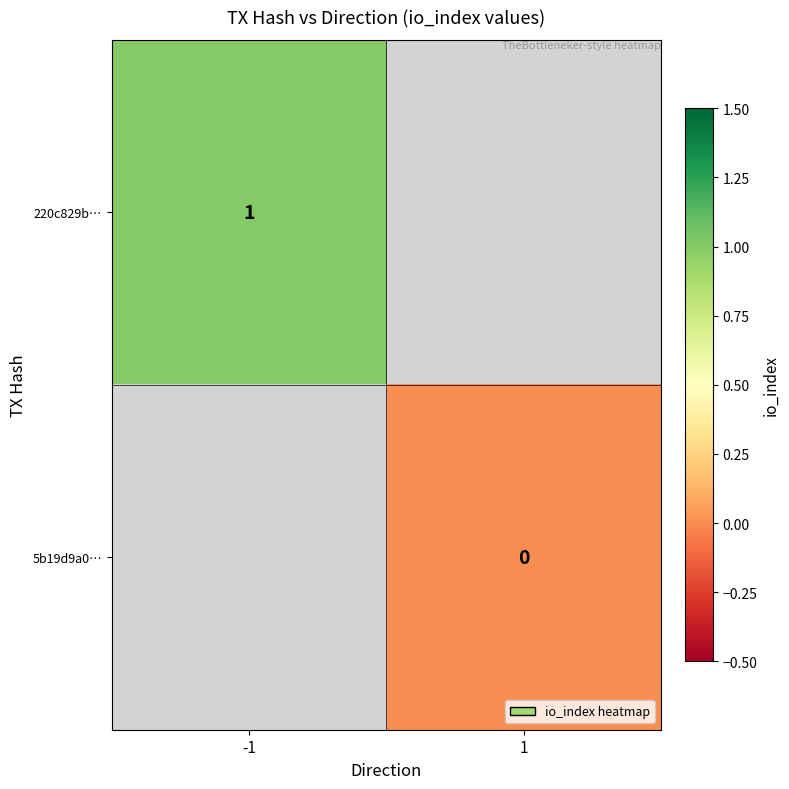

The value of 220c829b… at -1 is 2. True or false?

False